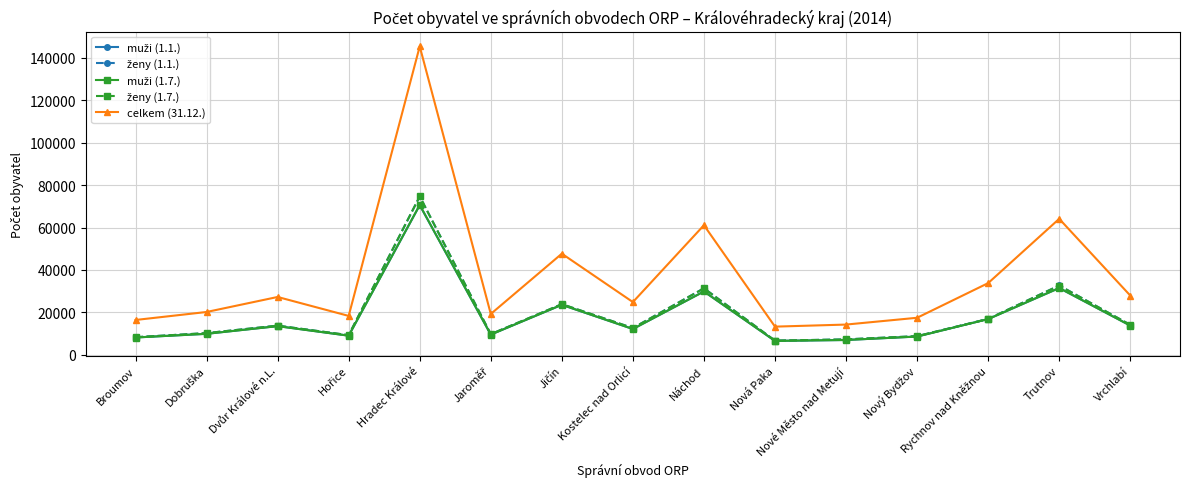

Is this an area chart (filled region under the line)?

No